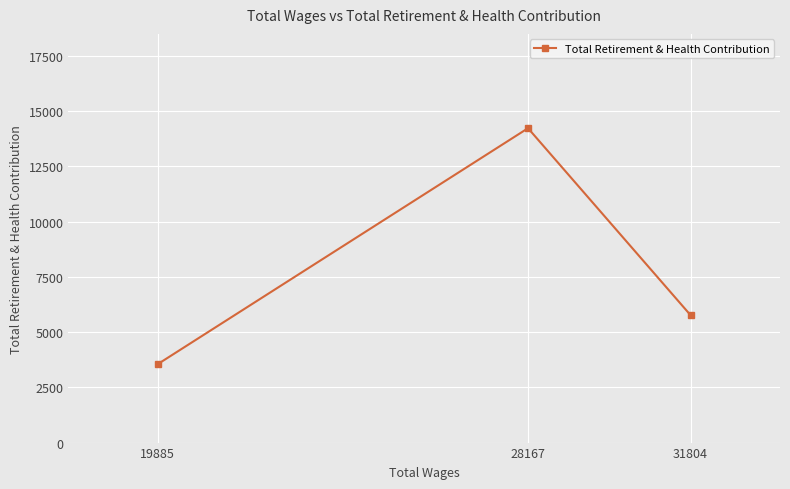

Rank the categories by value from highest to lowest.

28167, 31804, 19885